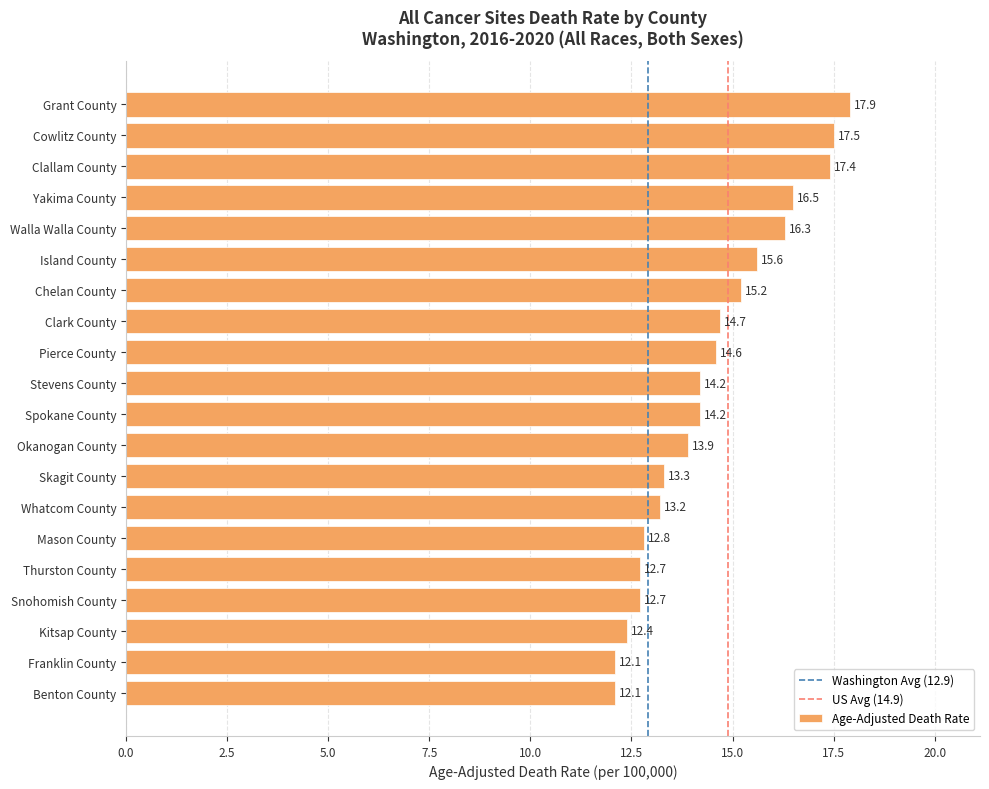

Which has a higher value, Spokane County or Clallam County?

Clallam County